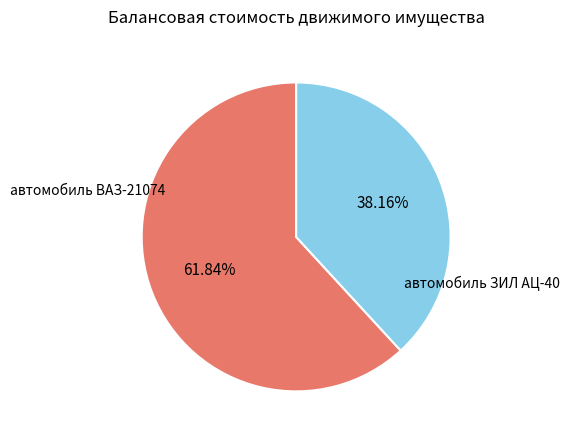

Does any single category account for the majority?

Yes